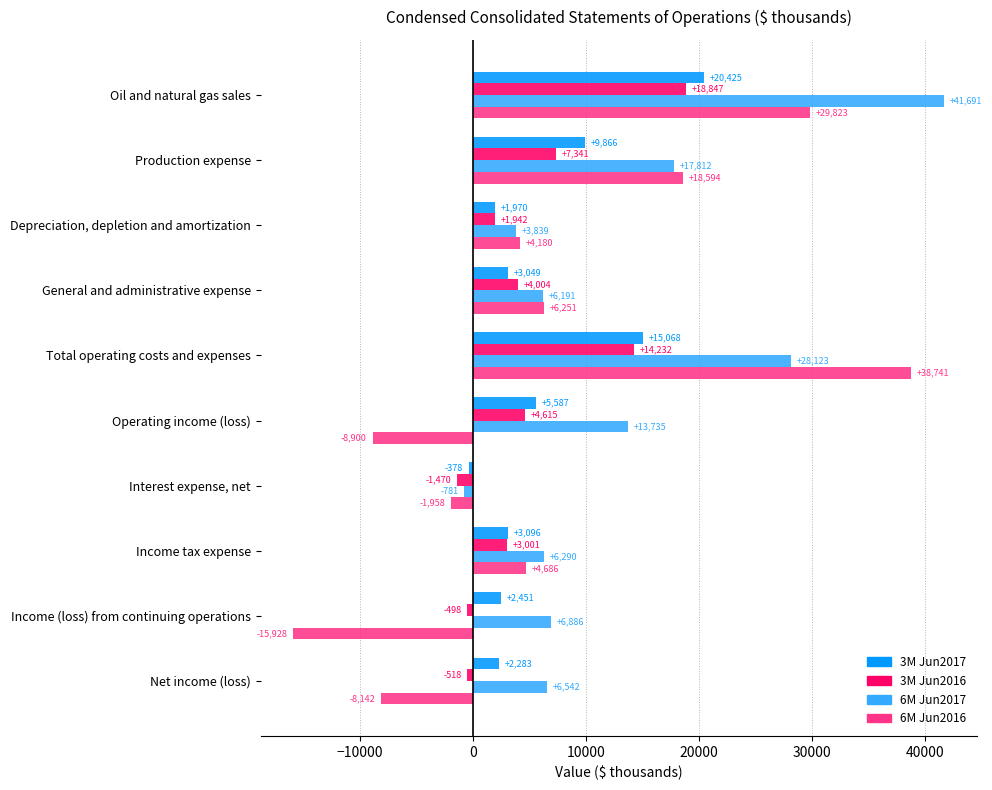

What is the sum of all 6M Jun2017 values?

130328